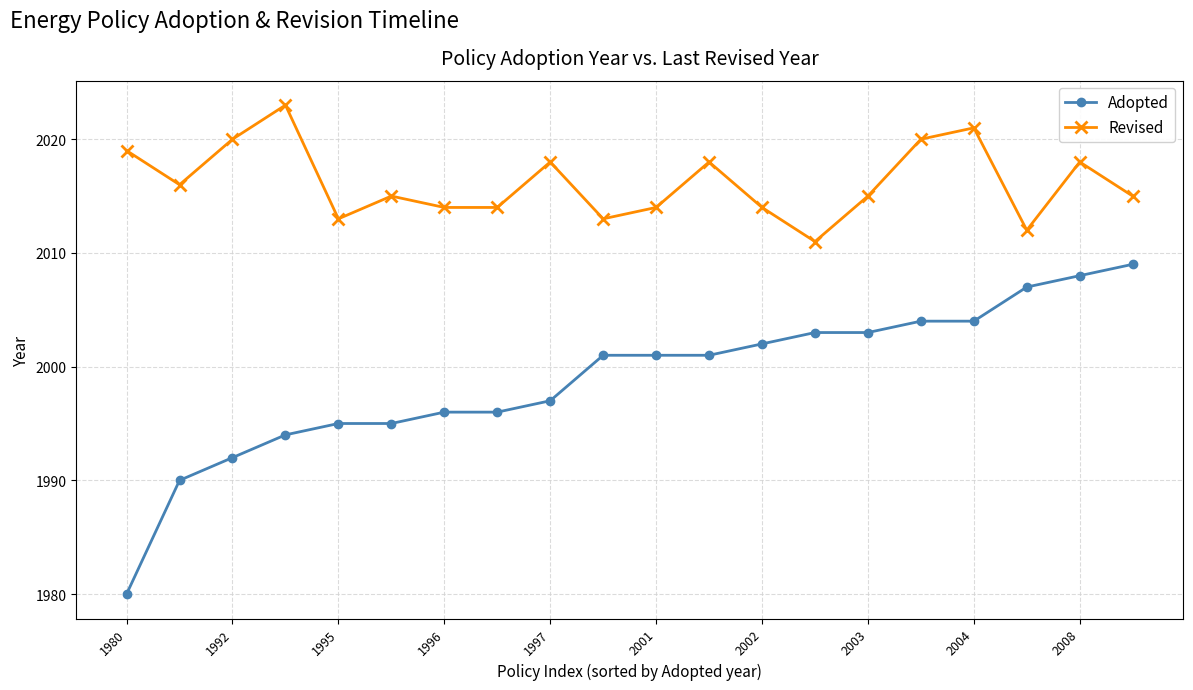

Which series has the widest spread of values?

Adopted